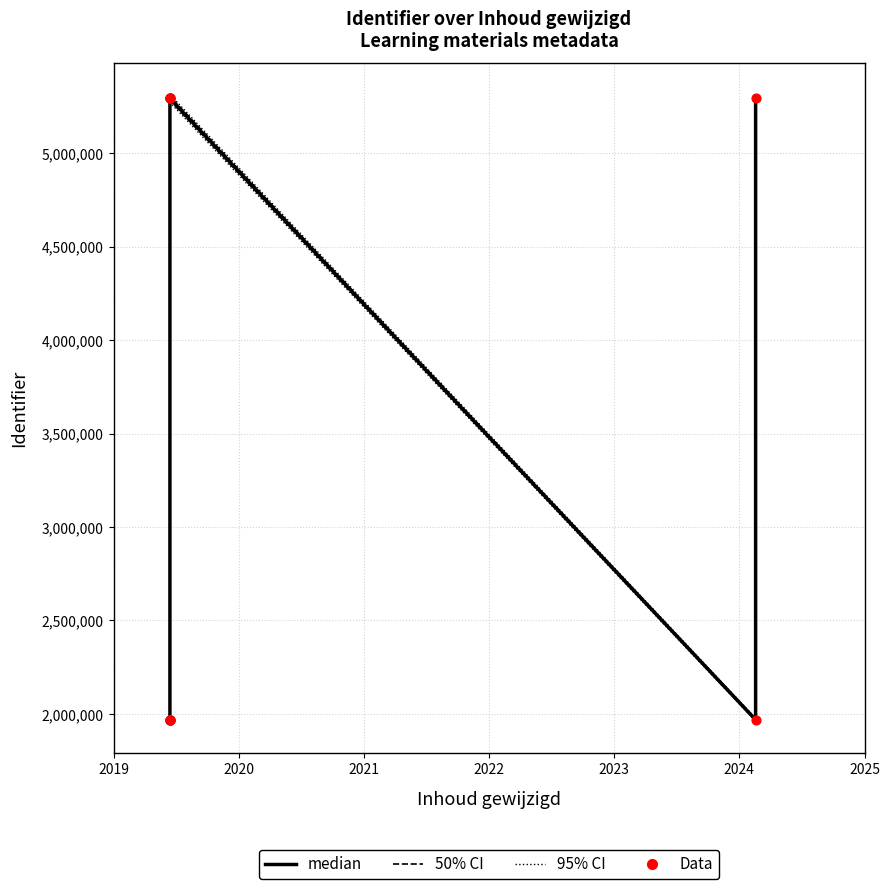

Is the value of median at 2022 greater than the value of Data at 9?

No